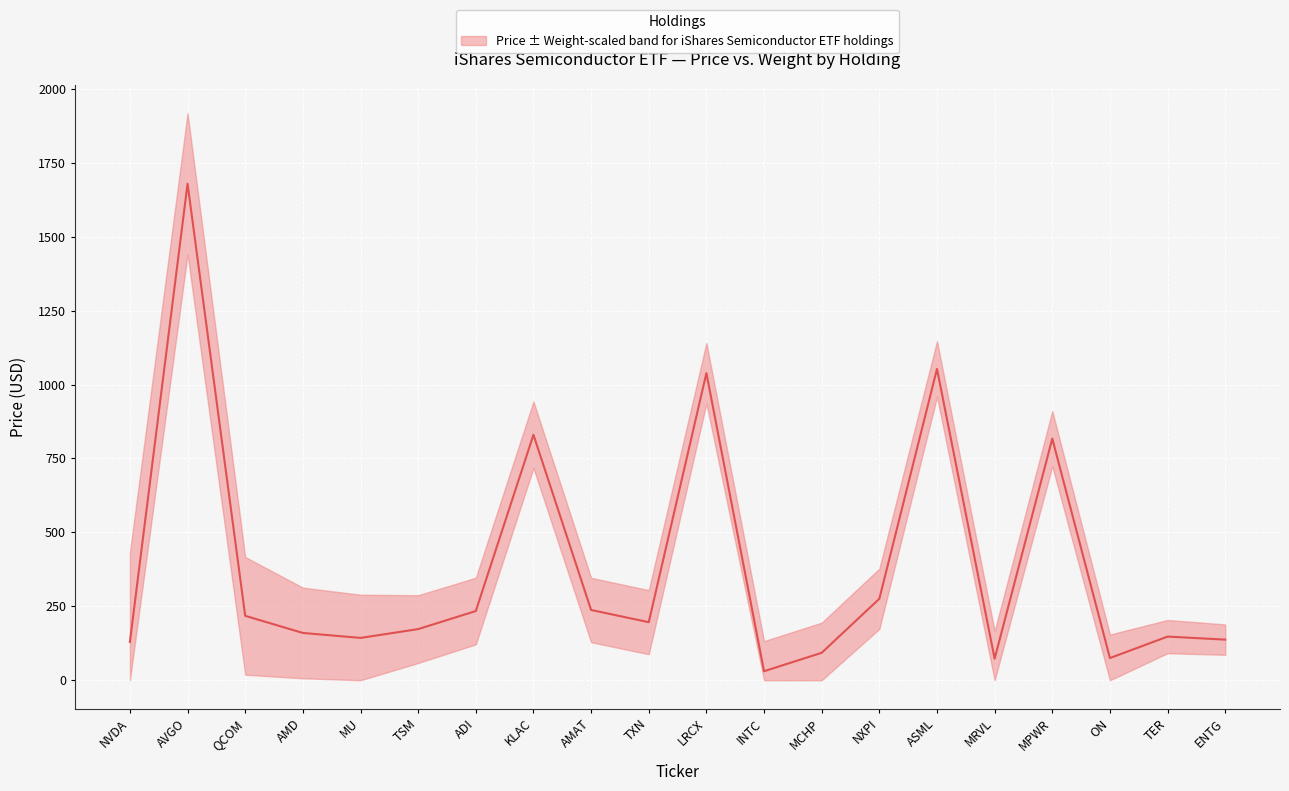

True or false: the data shows 1038.5 at LRCX.

True